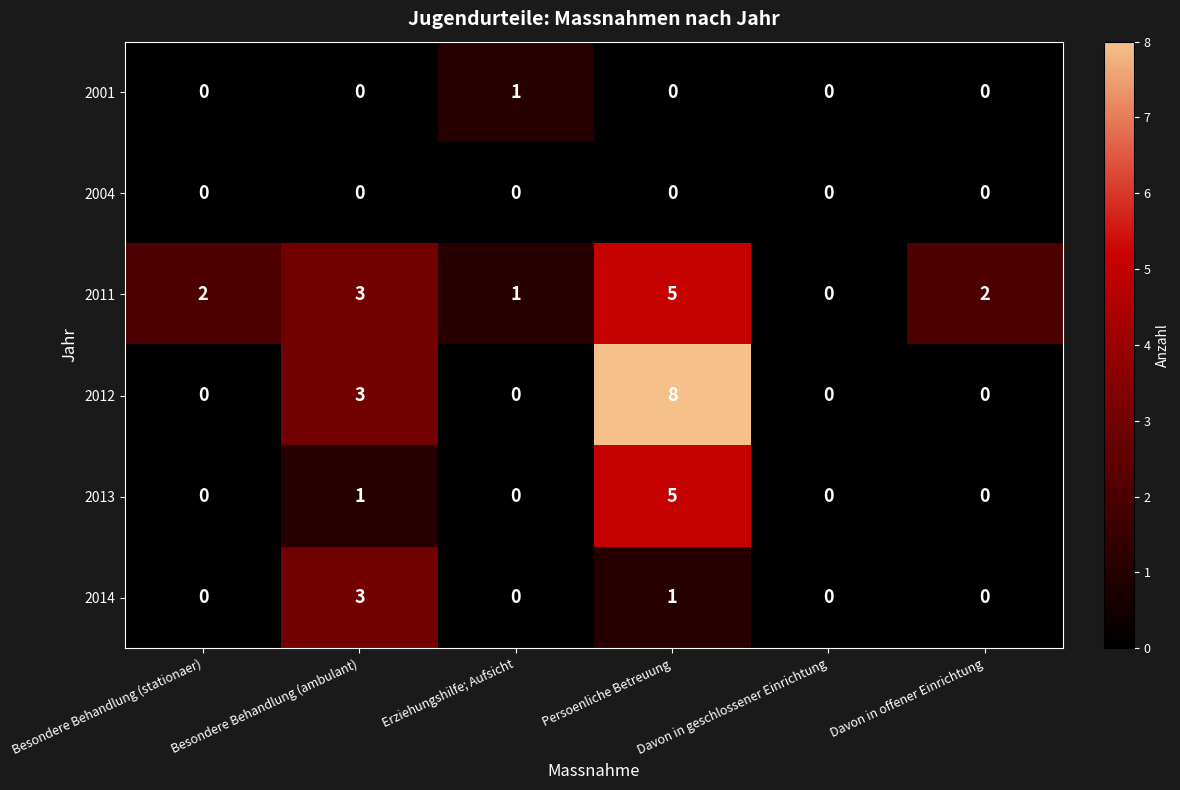

Count the 2013 values in the range 0 to 1.

5